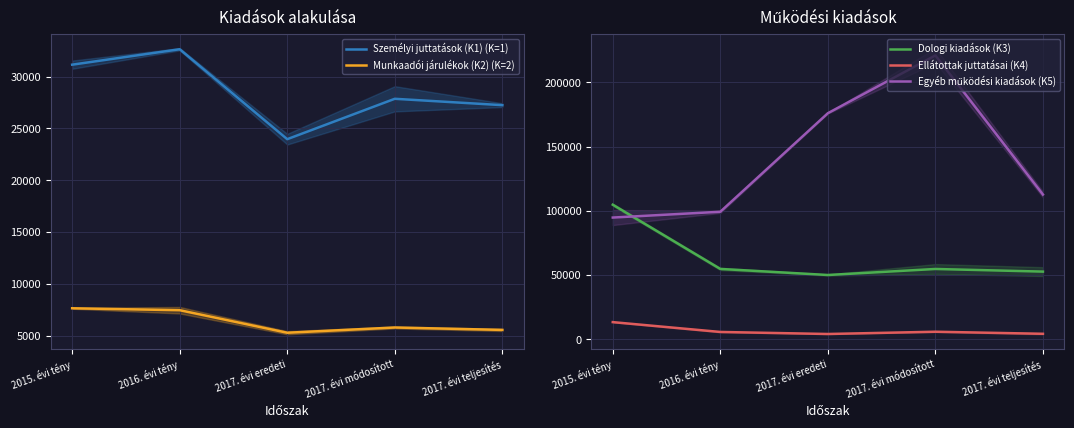

Reading left to right, transcribe all the data shown in this chart.

Személyi juttatások (K1) (K=1): 31150	32641	23958	27857	27242
Munkaadói járulékok (K2) (K=2): 7634	7447	5271	5778	5545
Dologi kiadások (K3): 104754	54791	50073	54757	52712
Ellátottak juttatásai (K4): 13409	5763	4178	5934	4336
Egyéb működési kiadások (K5): 94762	99276	175938	220899	112677